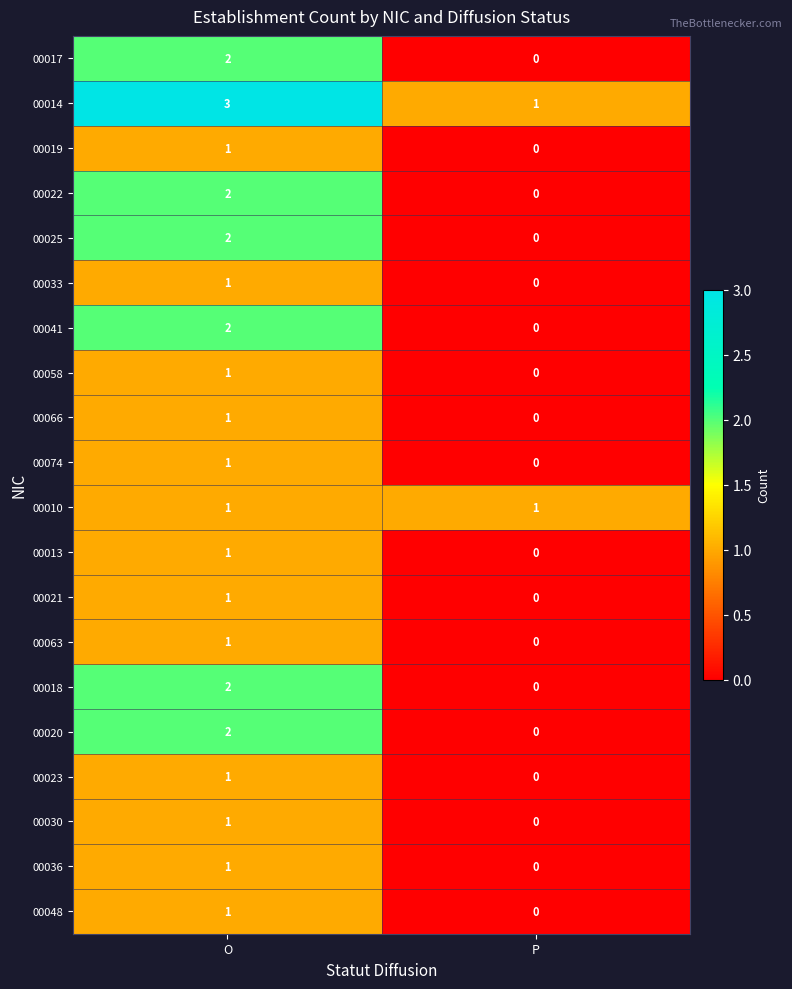

At which label is 00019 closest to 0?

P